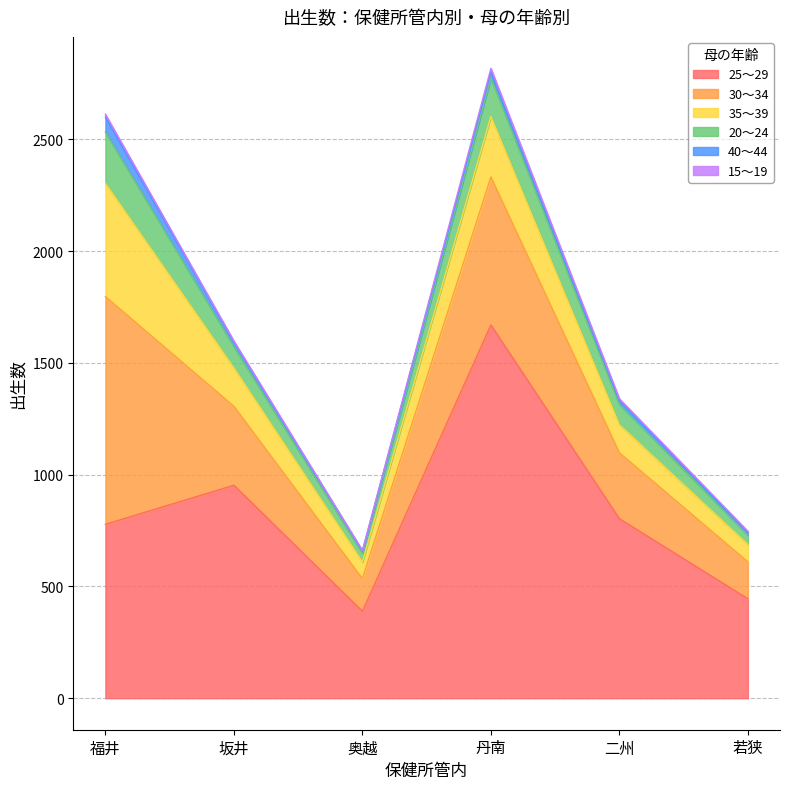

Reading right to left, transcribe all the data shown in this chart.

25〜29: 若狭=445	二州=803	丹南=1670	奥越=389	坂井=953	福井=778
30〜34: 若狭=165	二州=295	丹南=662	奥越=146	坂井=353	福井=1019
35〜39: 若狭=78	二州=126	丹南=271	奥越=75	坂井=172	福井=507
20〜24: 若狭=42	二州=91	丹南=172	奥越=39	坂井=95	福井=229
40〜44: 若狭=10	二州=15	丹南=27	奥越=9	坂井=20	福井=67
15〜19: 若狭=7	二州=10	丹南=16	奥越=3	坂井=5	福井=13